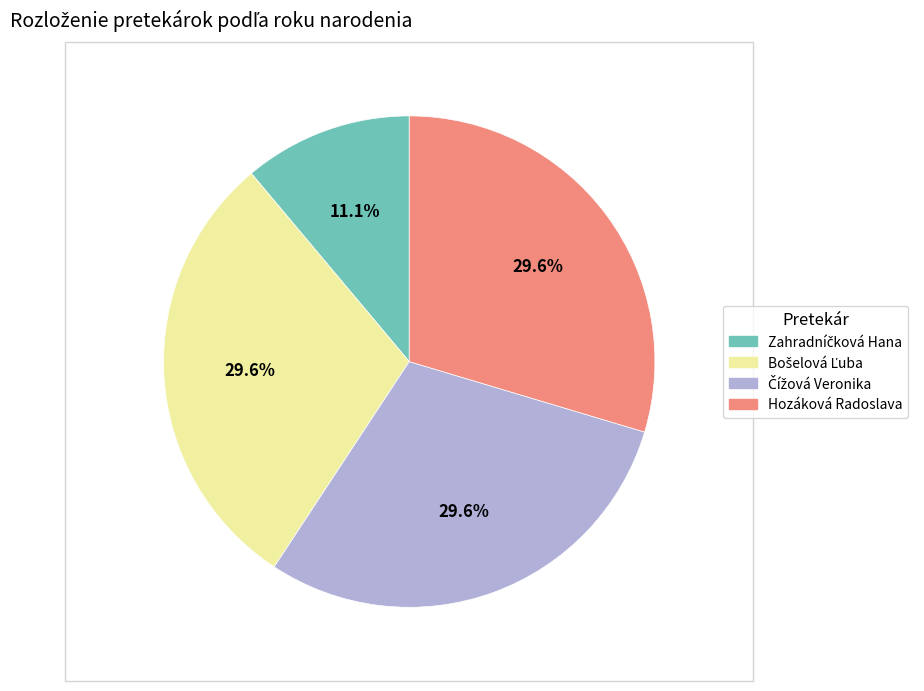

How much of the chart is everything except Hozáková Radoslava?

70.4%